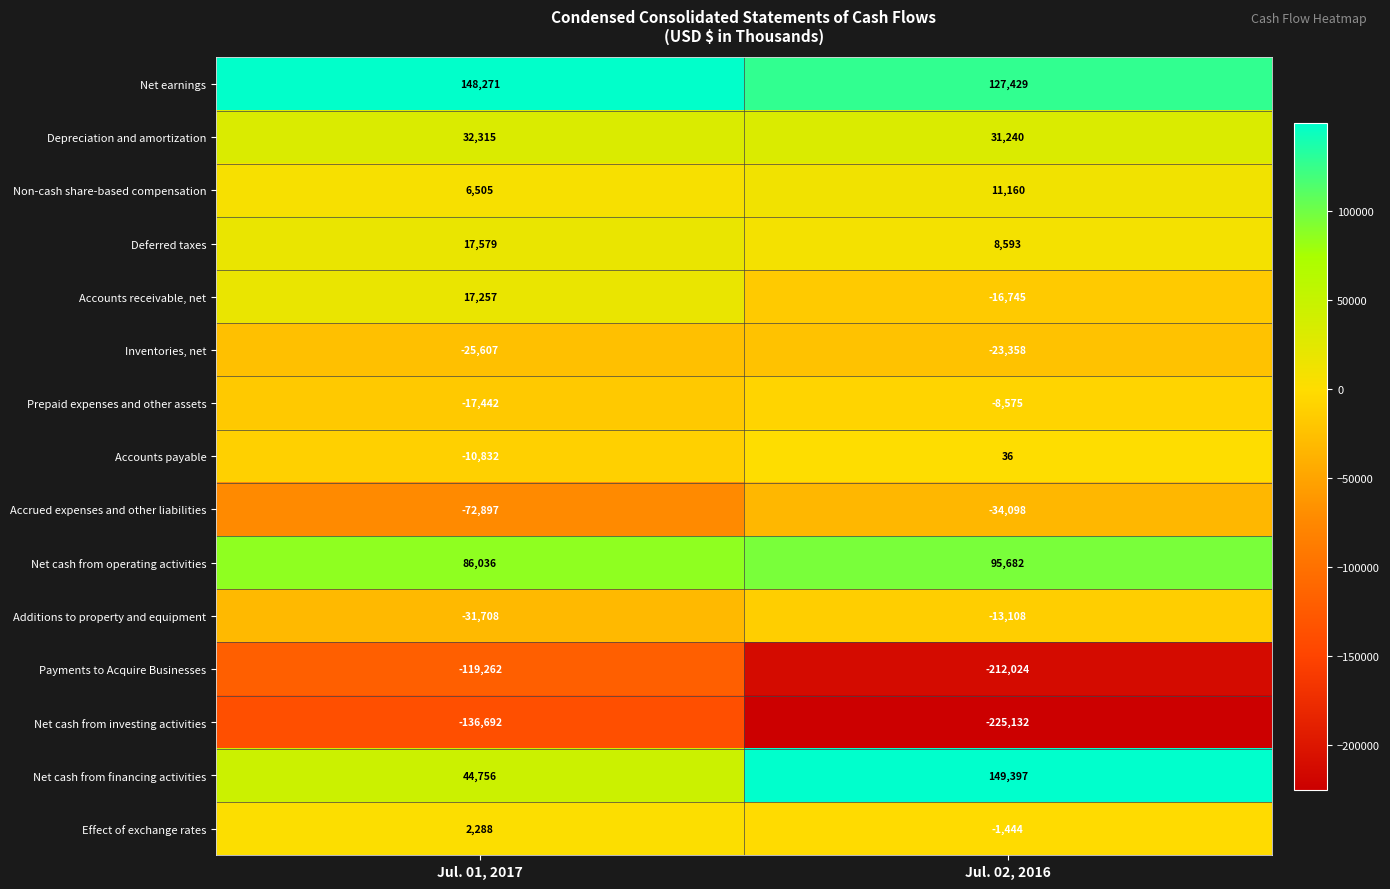

What is the smallest value displayed?

-225132